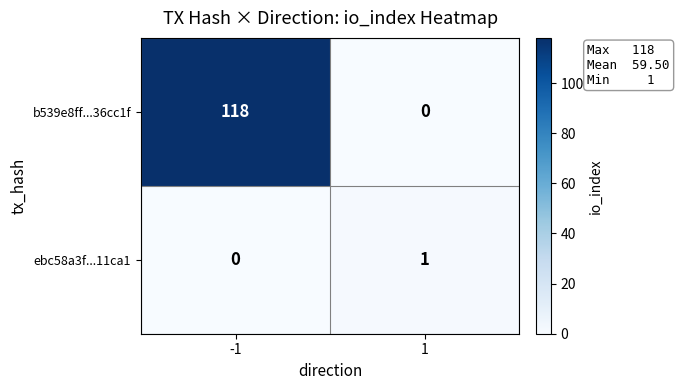

At which category is the sum across all series the highest?

-1